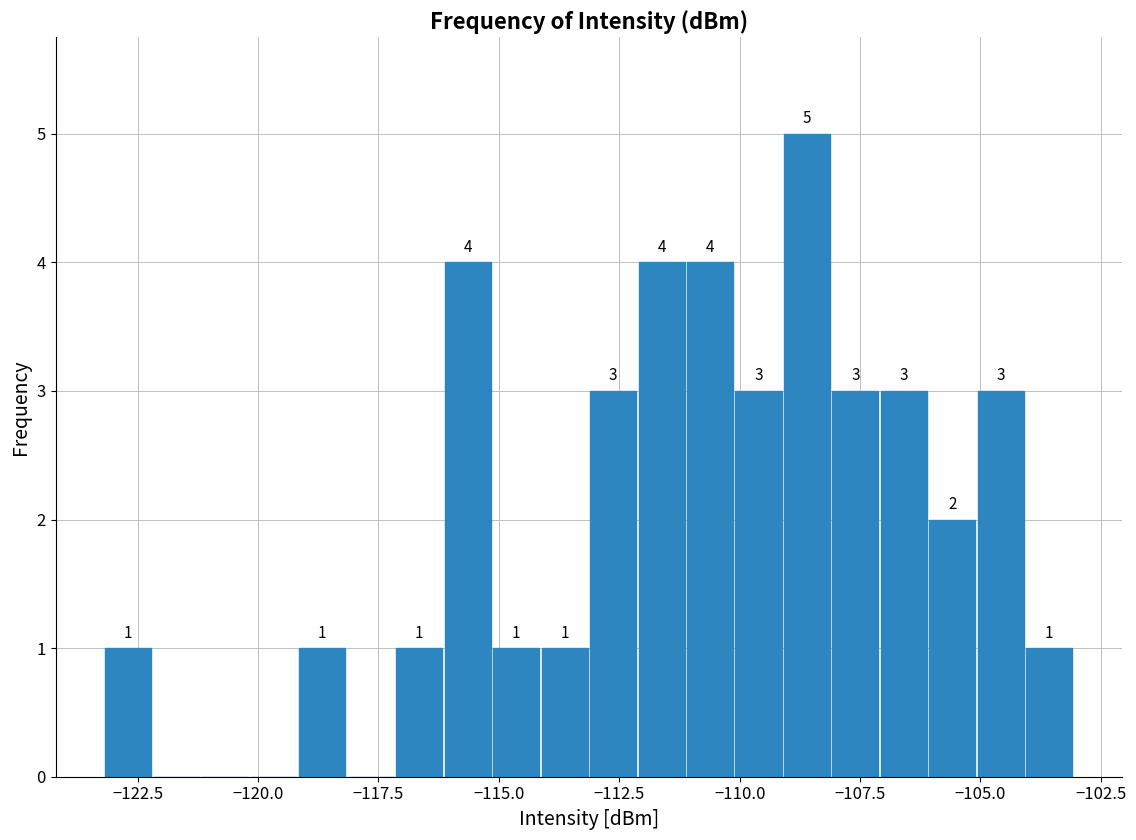

Around what value on the x-axis is the tallest bar? Give the approximate position of its centre, as read against the axis.

-108.5